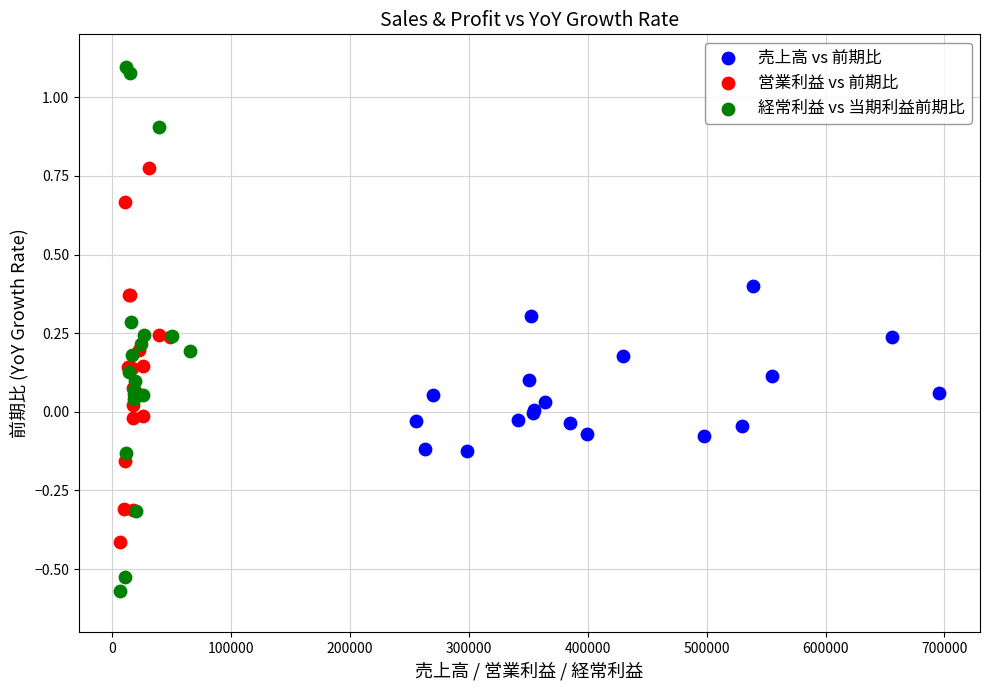

Which series has the largest Y range (max minus min)?

経常利益 vs 当期利益前期比